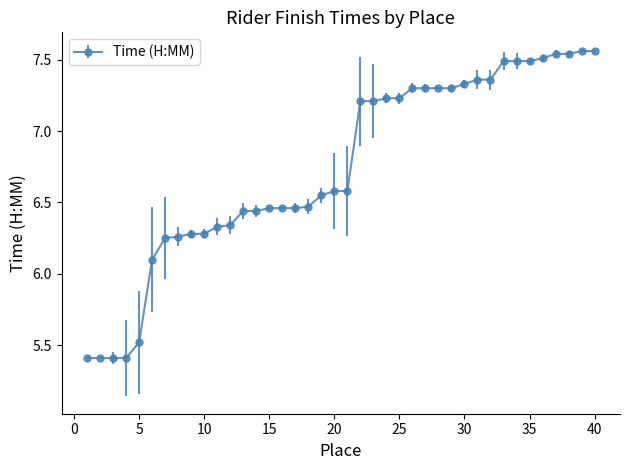

What is the smallest value displayed?

5.4